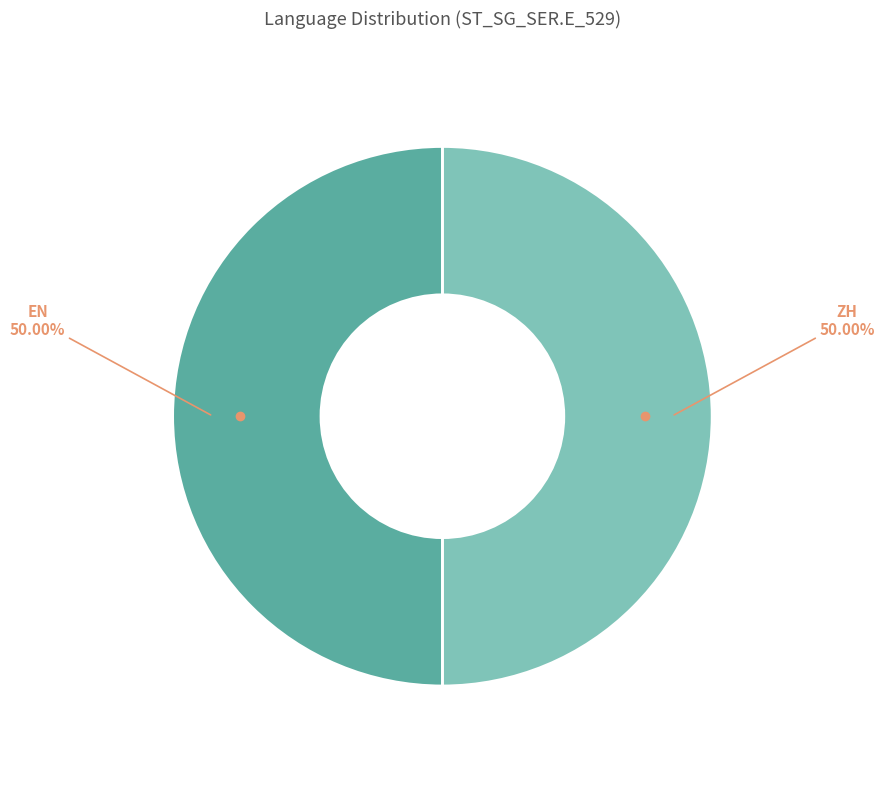

Do ZH and EN together represent more than half of the pie?

Yes